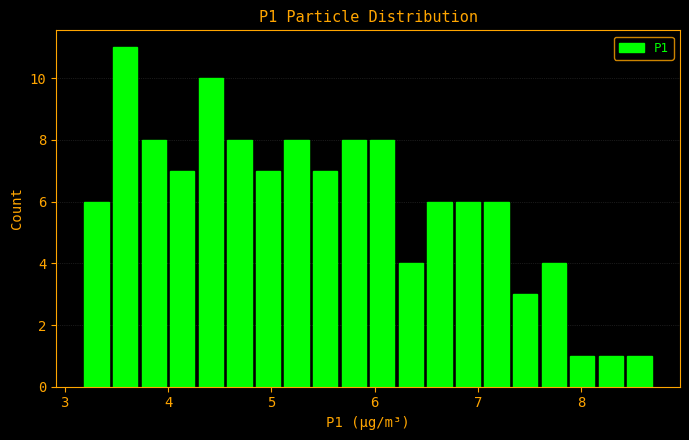

Around what value on the x-axis is the tallest bar? Give the approximate position of its centre, as read against the axis.

3.6